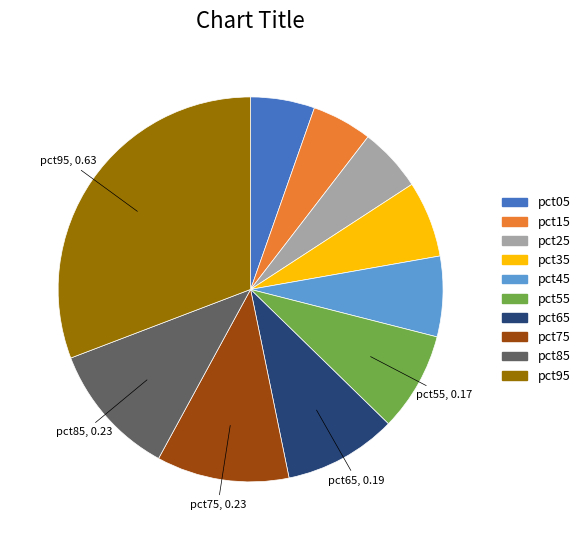

Count the number of slices in the pie.

10